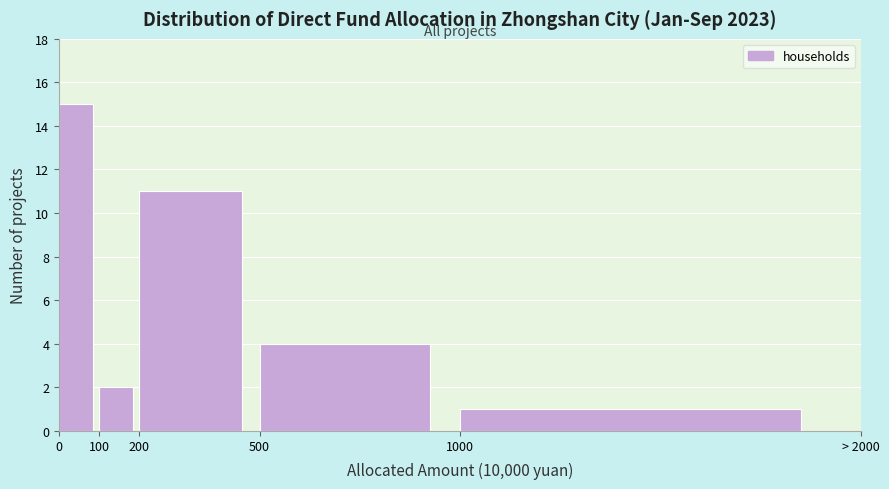

Reading left to right, what are all the values shown in this chart?

15	2	11	4	1